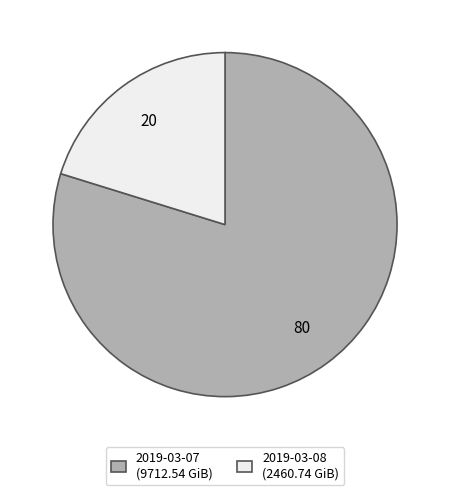

What is the ratio of the value at 2019-03-08 to the value at 2019-03-07?

0.3